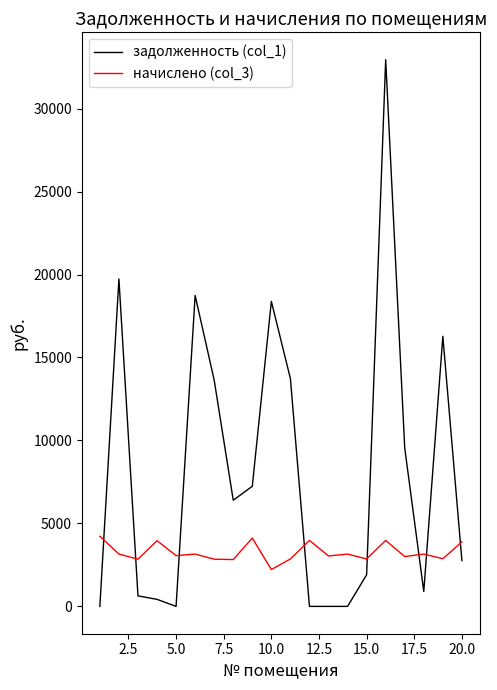

What is the maximum value for задолженность (col_1)?

32947.7